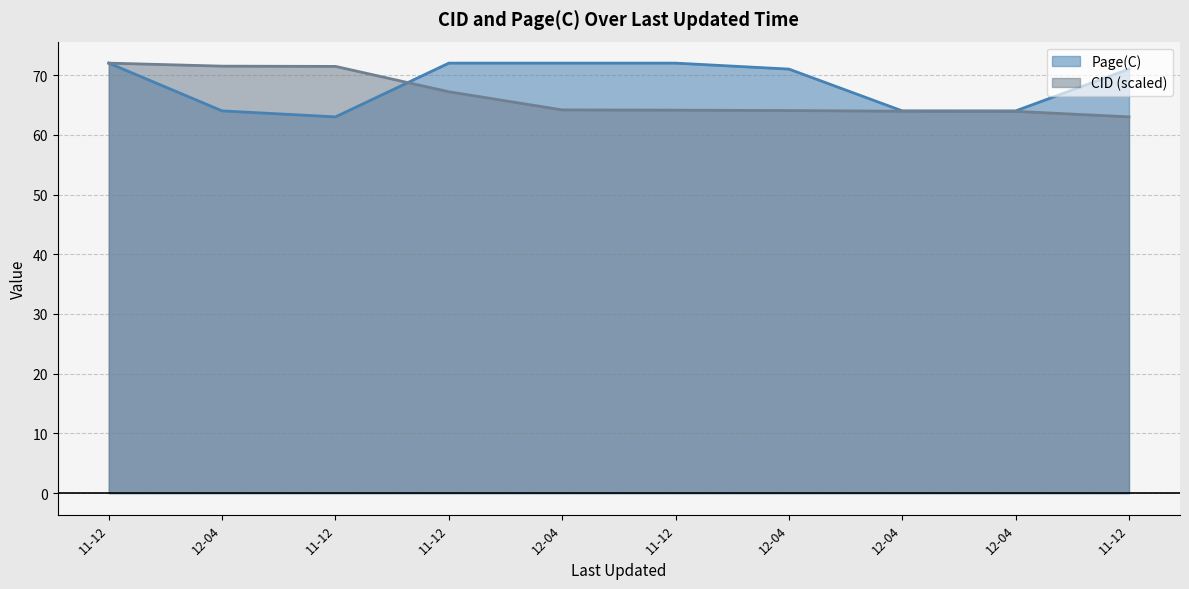

Does the chart have visible grid lines?

Yes